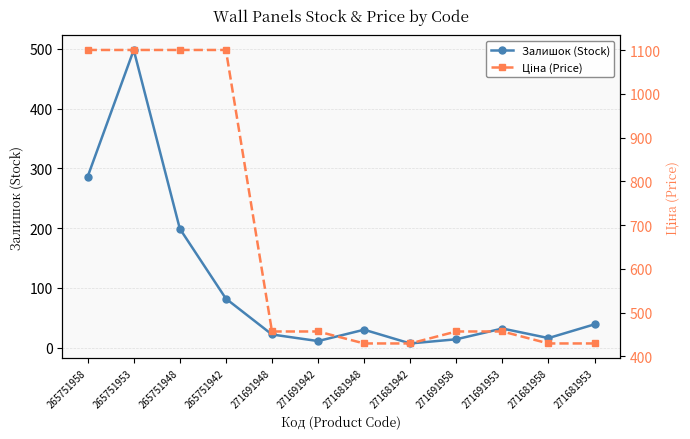

Is the value of Залишок (Stock) at 265751948 greater than the value of Ціна (Price) at 271681942?

No